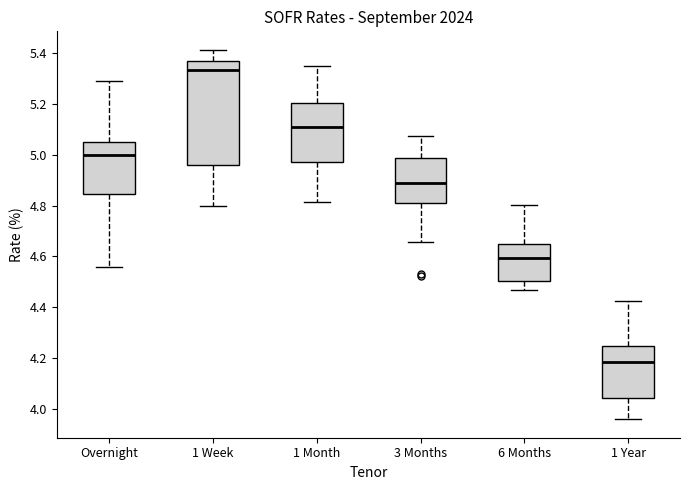

Where does the upper whisker of the box for 1 Month end on the y-axis? The values are not printed on the chart, so give them approximately, as read against the axis.

5.34